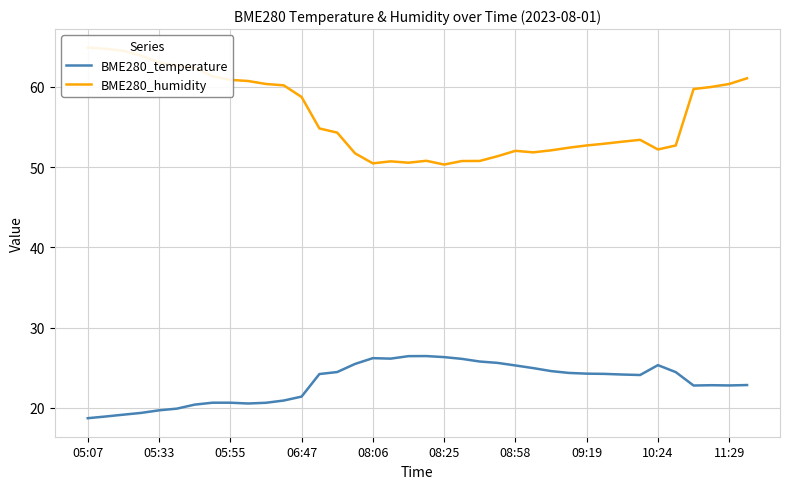

What is the lowest value of the BME280_humidity series?

50.3